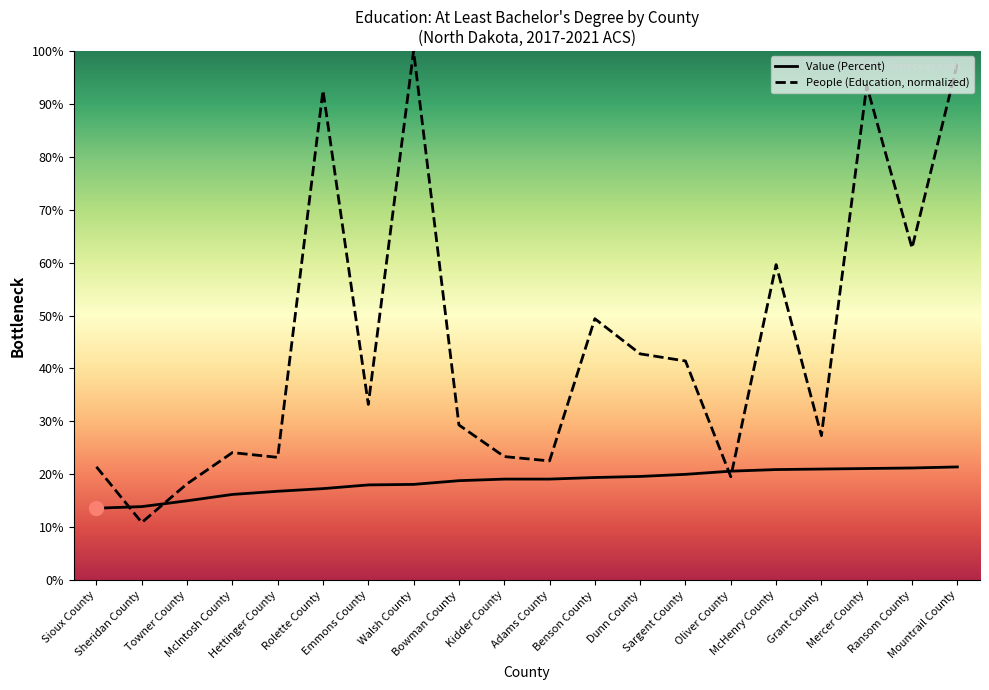

The Value (Percent) series shows 30.8 at Walsh County. True or false?

False